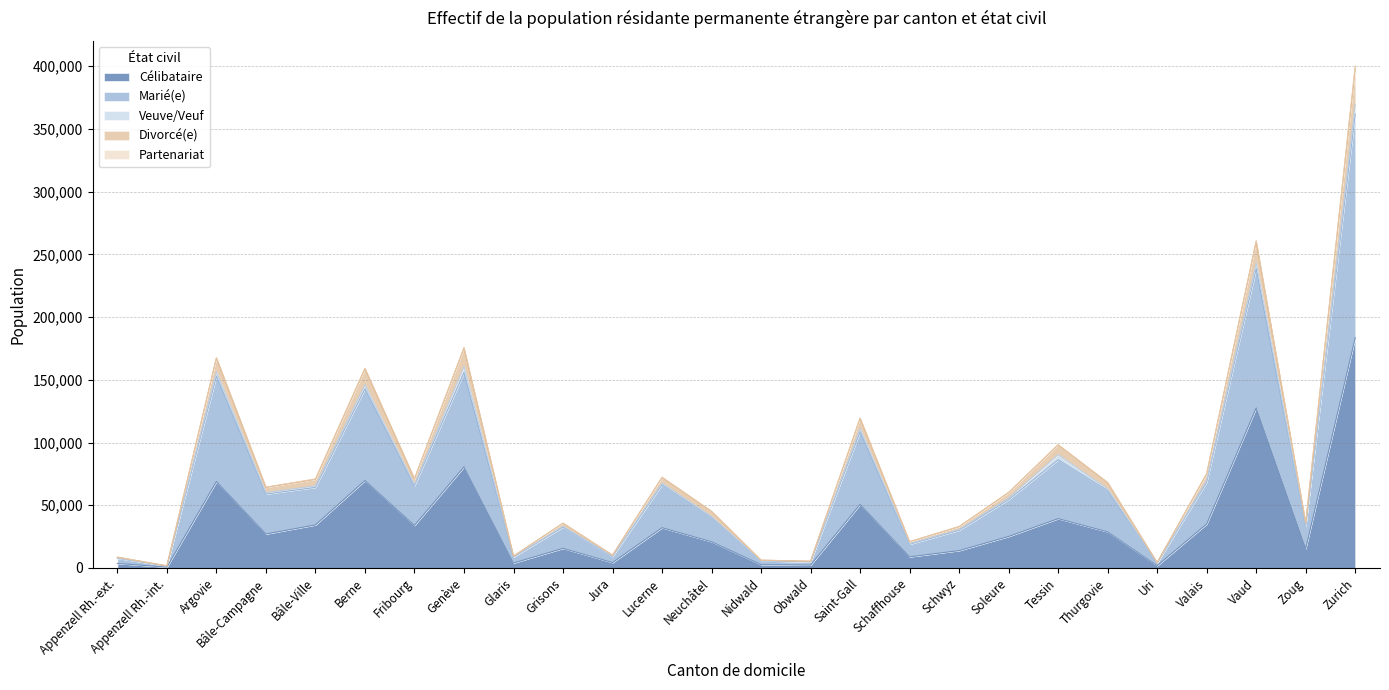

Rank the categories by Divorcé(e) value from lowest to highest.

Appenzell Rh.-int., Uri, Obwald, Nidwald, Appenzell Rh.-ext., Glaris, Jura, Schaffhouse, Schwyz, Grisons, Zoug, Neuchâtel, Soleure, Bâle-Campagne, Thurgovie, Bâle-Ville, Fribourg, Lucerne, Valais, Tessin, Saint-Gall, Berne, Argovie, Genève, Vaud, Zurich